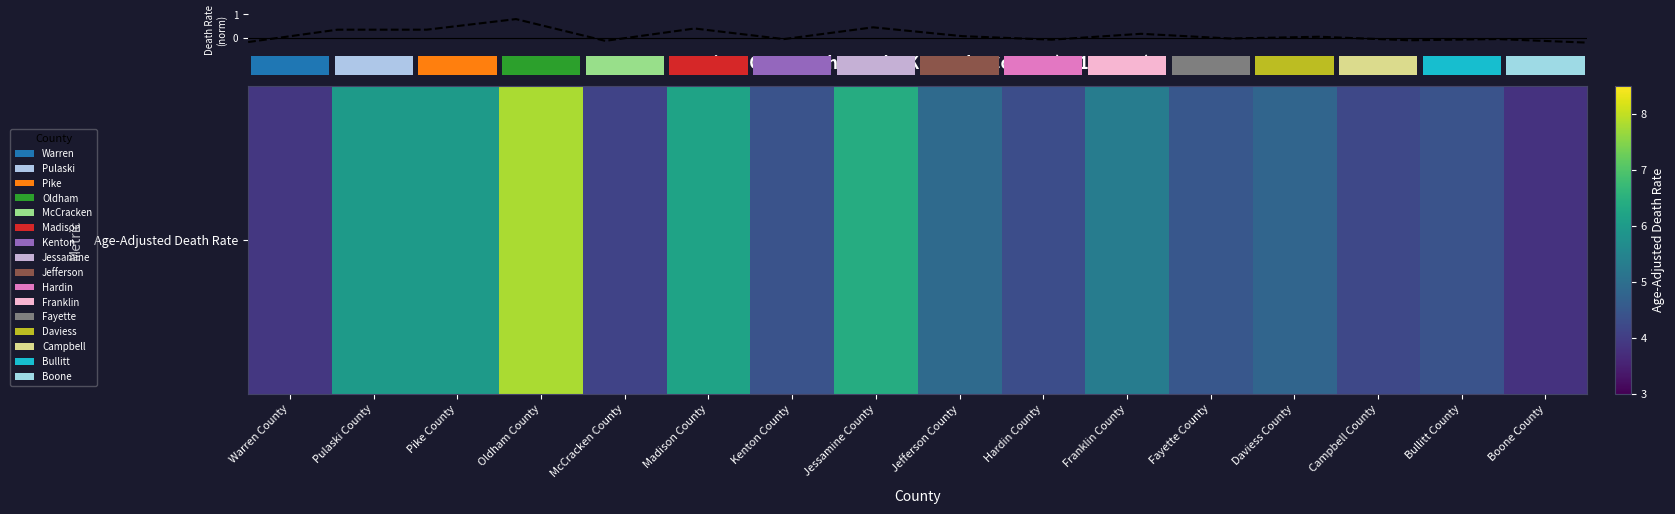

What is the difference between the maximum and minimum values?

1.0